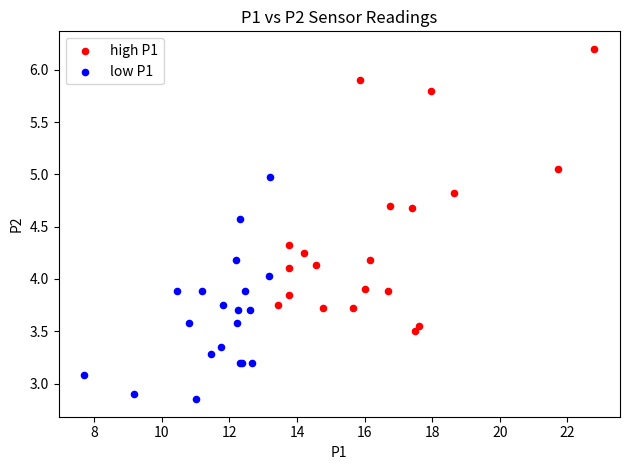

Which series has the largest Y range (max minus min)?

high P1